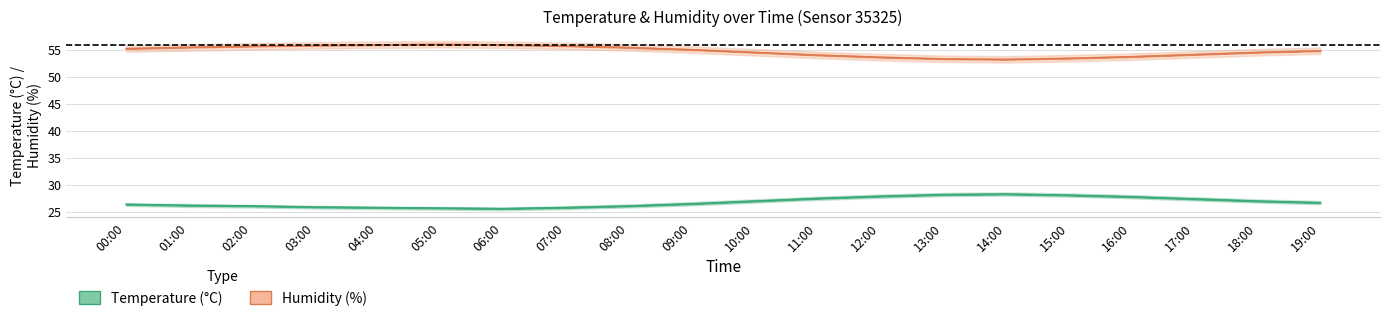

At which category is the sum across all series the highest?

02:00